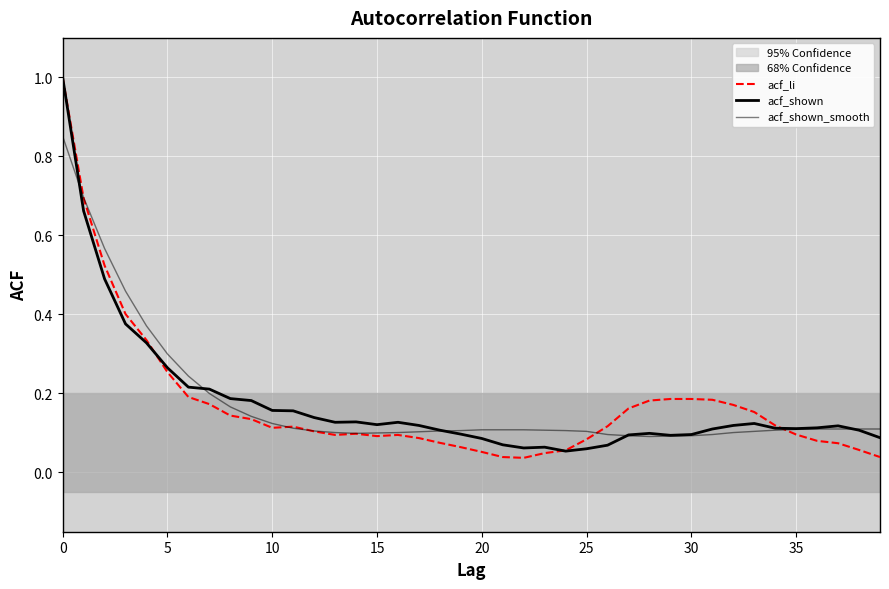

Is this an area chart (filled region under the line)?

No